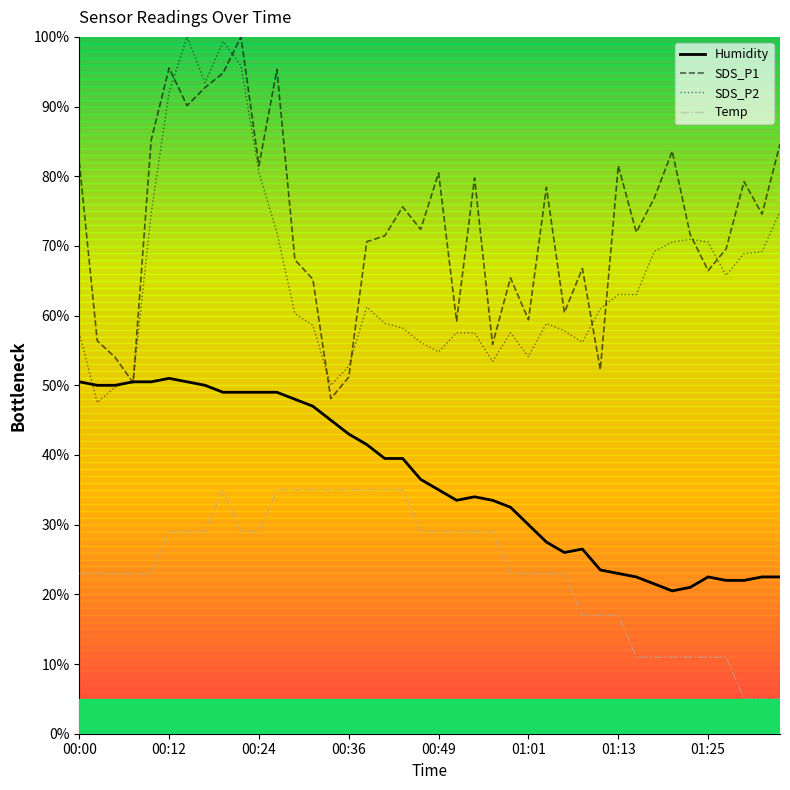

In SDS_P1, how many points are lower than both neighbors (excluding endpoints)?

13